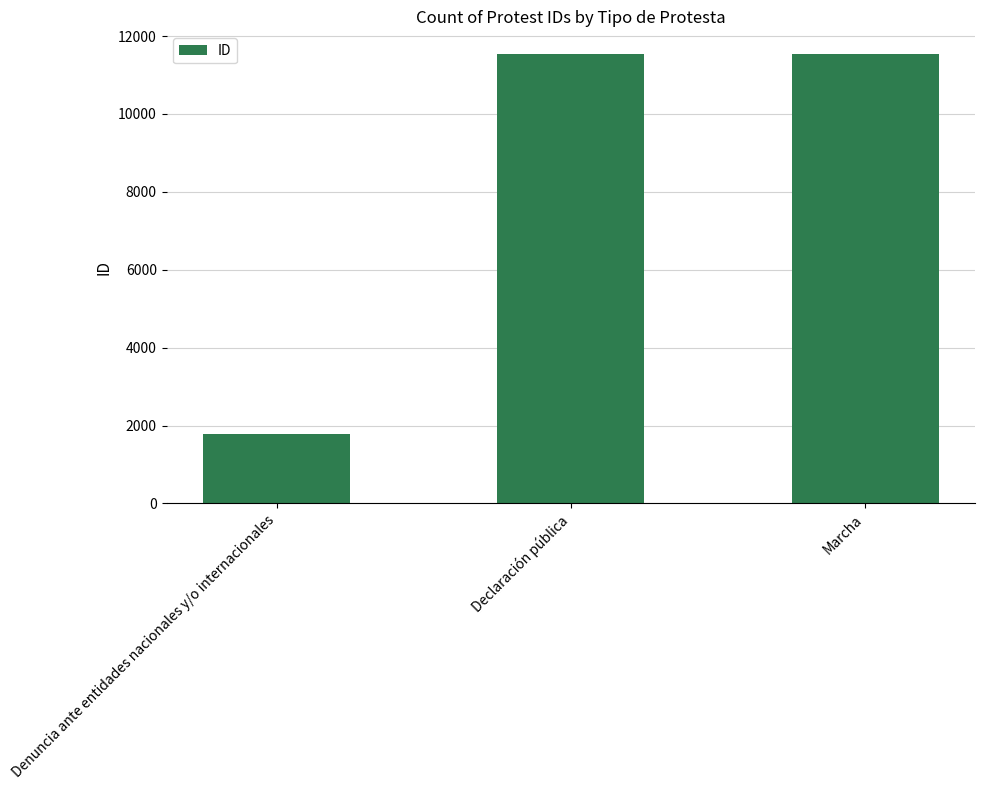

What is the sum of all values?

24875